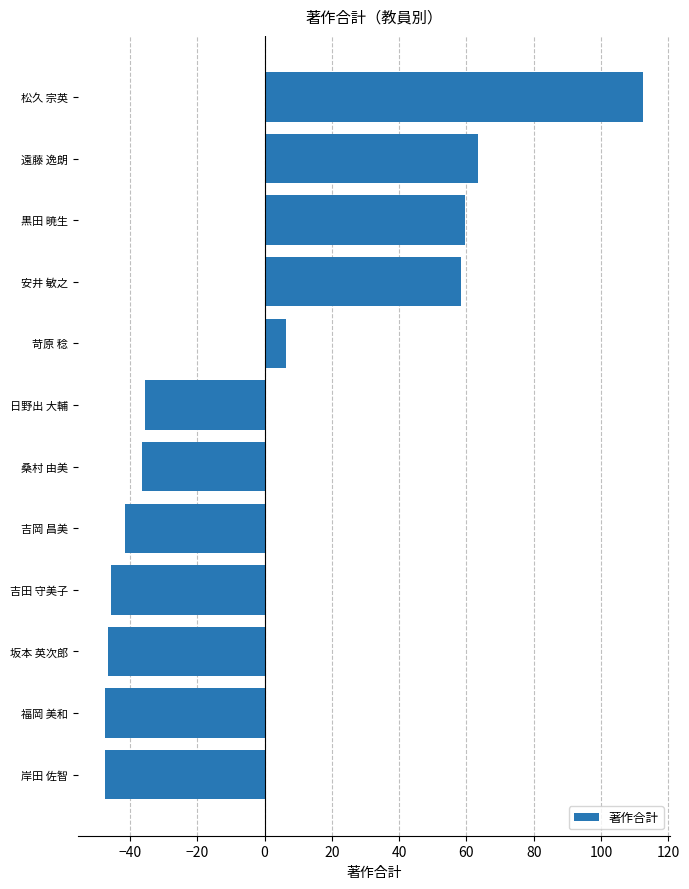

Are the bars horizontal?

Yes